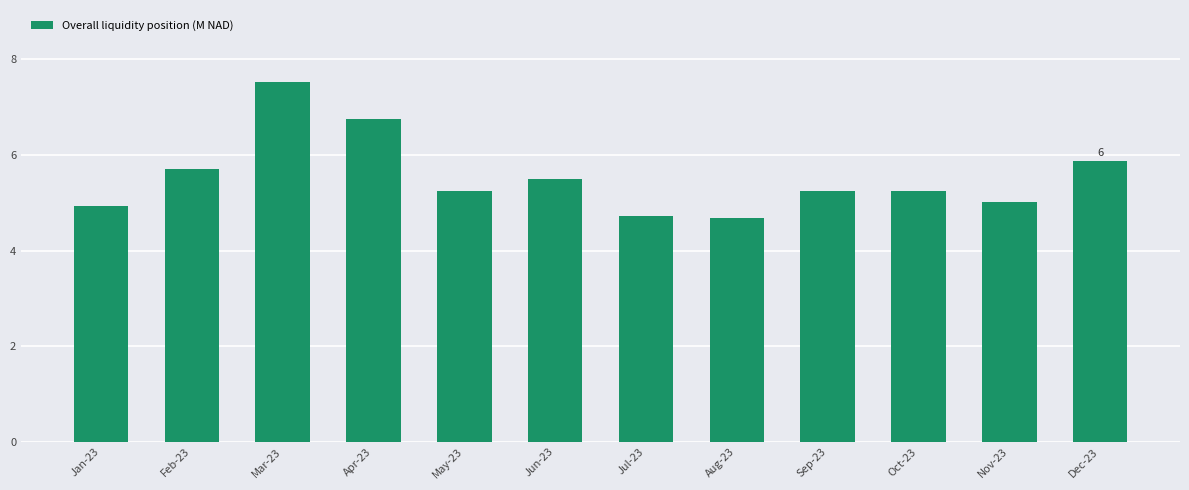

What is the smallest value displayed?

4.7